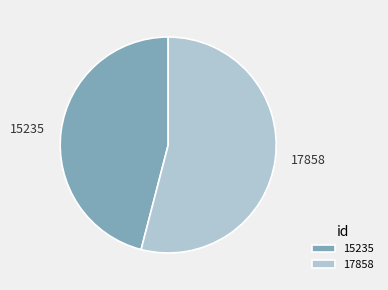

Do 17858 and 15235 together represent more than half of the pie?

Yes